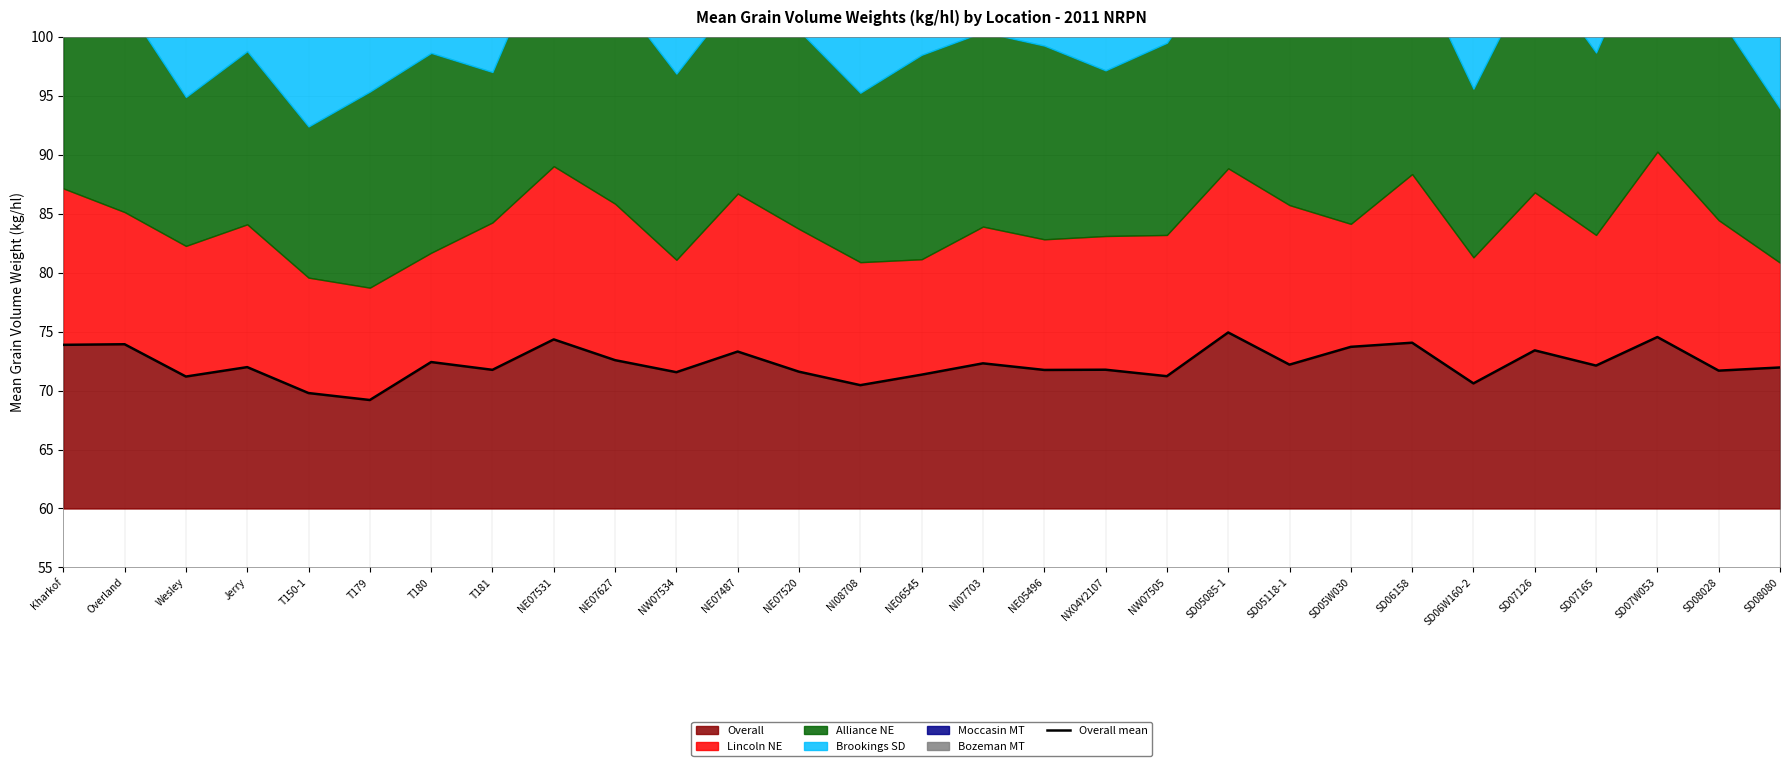

How many interior local peaks (higher than both neighbors) does the data have?

11